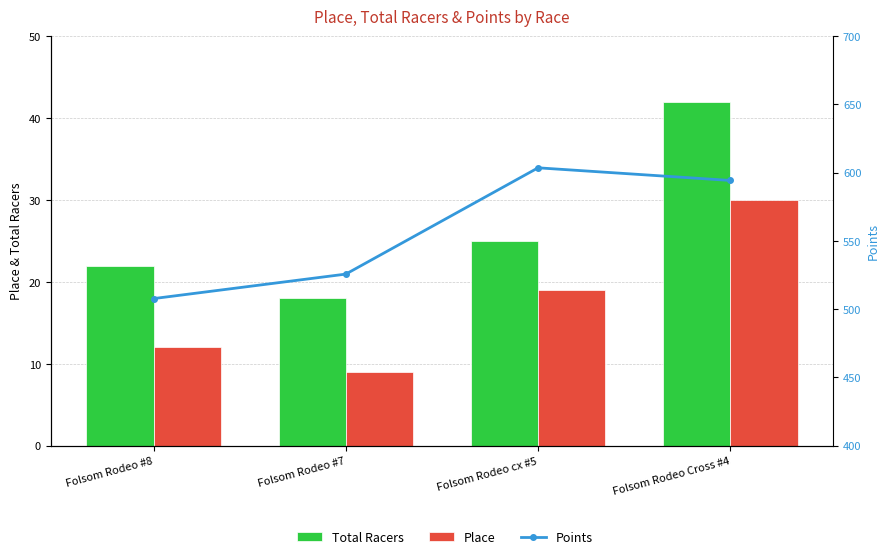

What is the sum of all Total Racers values?

107.0